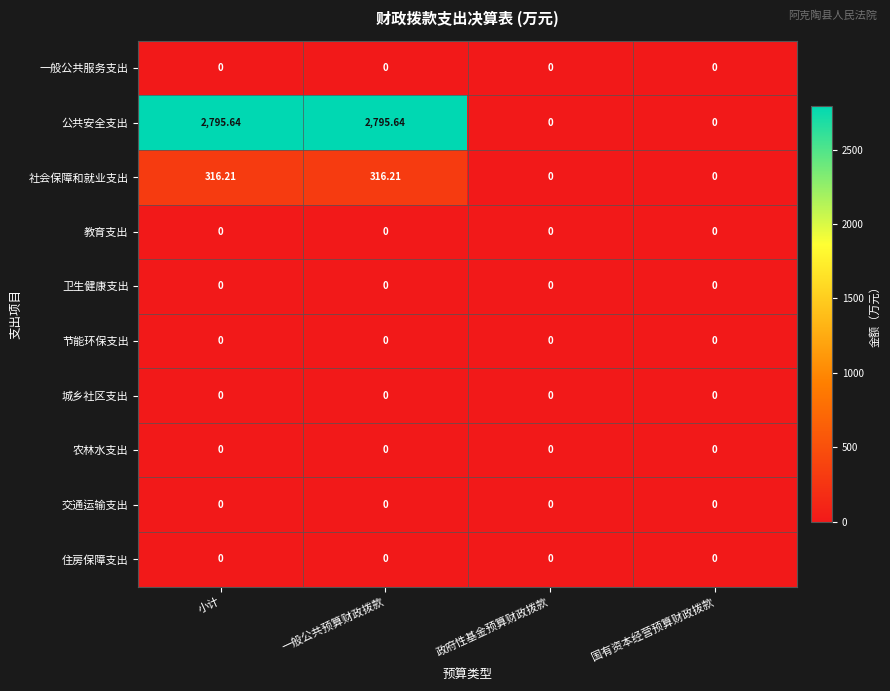

Which series has the widest spread of values?

公共安全支出